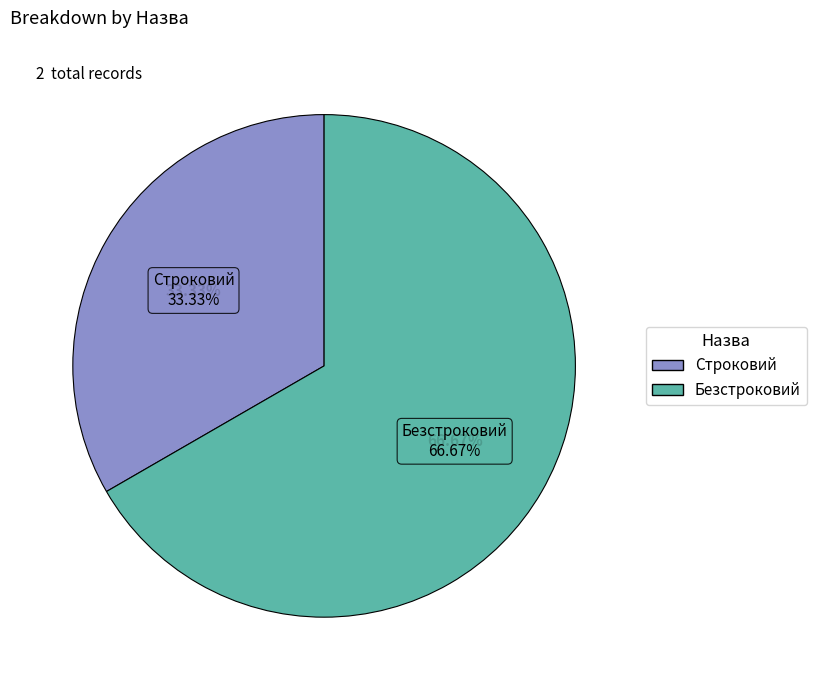

Count the number of slices in the pie.

2